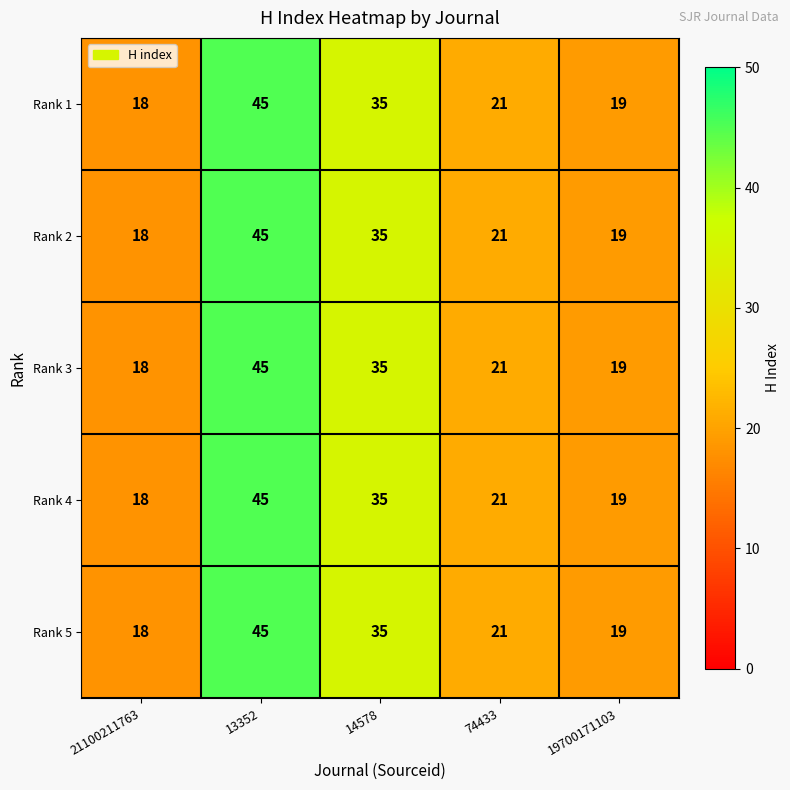

Rank the categories by Rank 2 value from lowest to highest.

21100211763, 19700171103, 74433, 14578, 13352